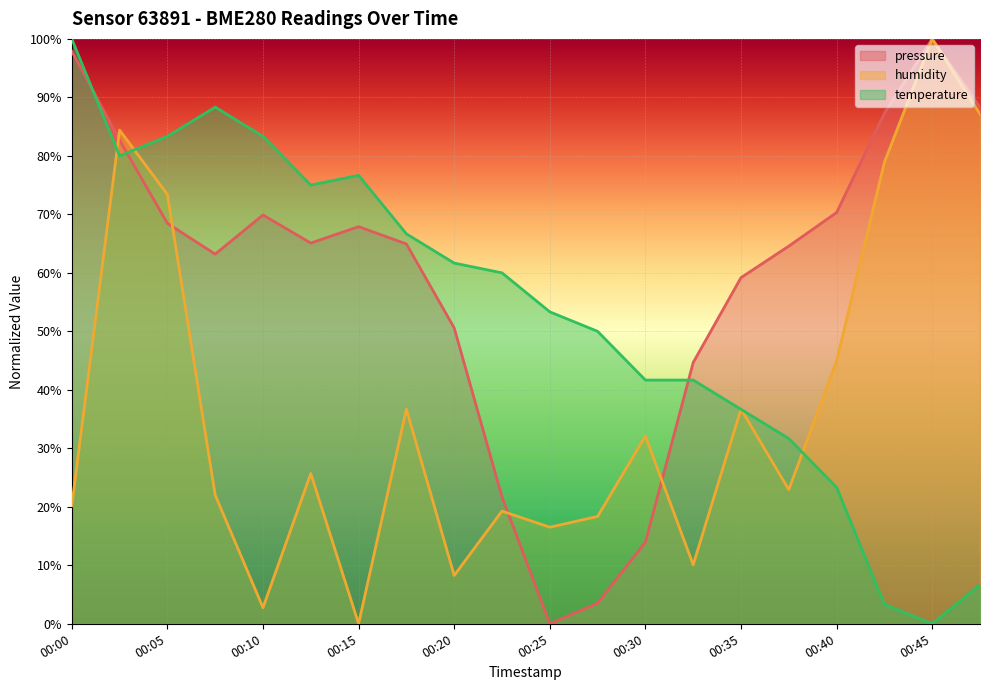

The value of temperature at 00:35 is 56.6. True or false?

False